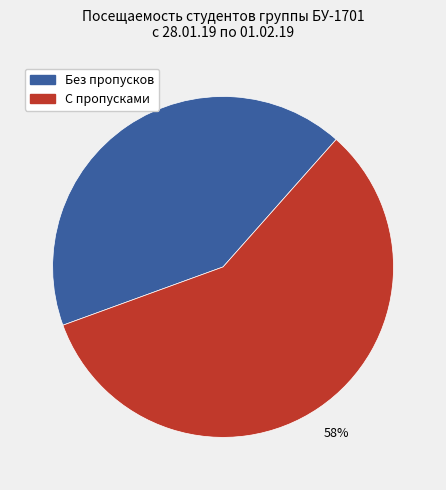

To the nearest percent, what is the average slice percentage?

50%